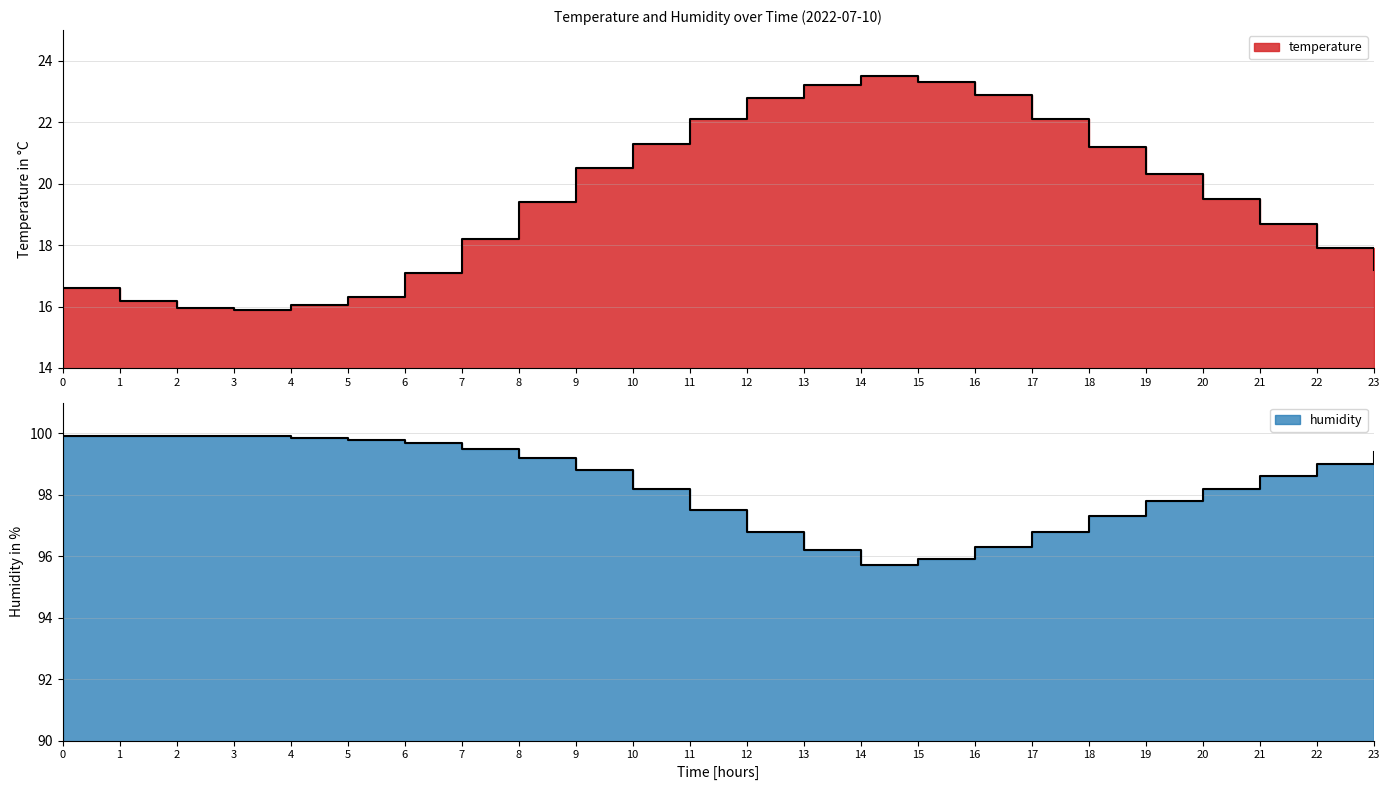

List the labels in order of humidity value, smallest first.

14, 15, 13, 16, 12, 17, 18, 11, 19, 10, 20, 21, 9, 22, 8, 23, 7, 6, 5, 4, 0, 1, 2, 3